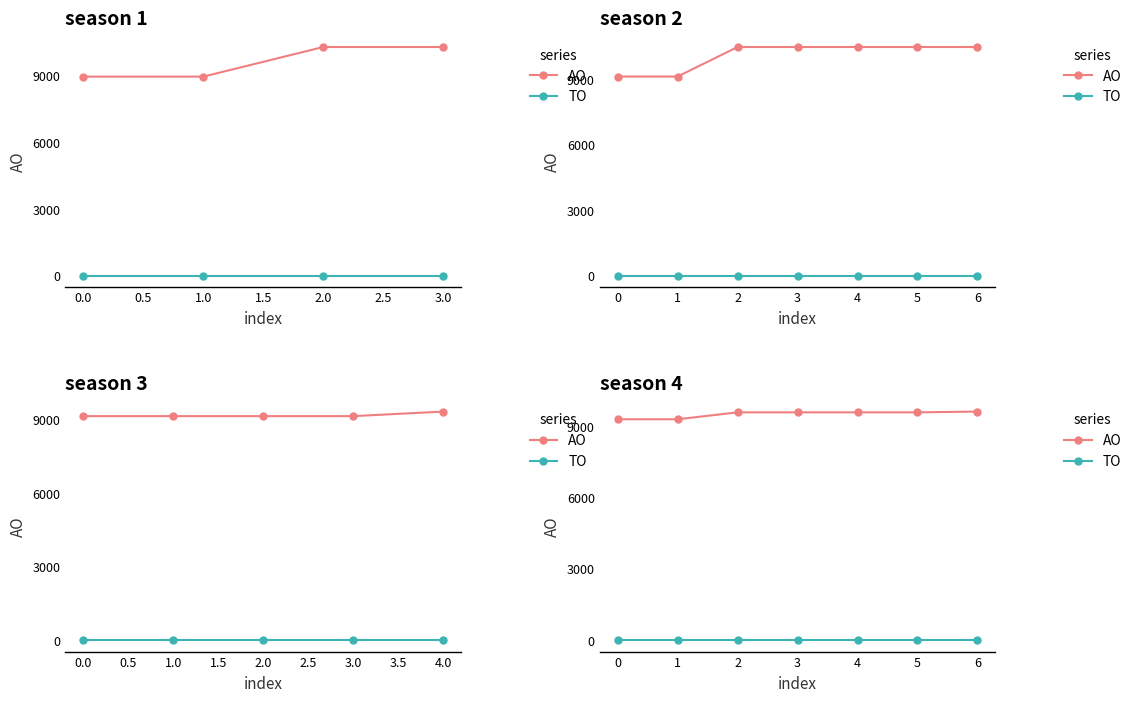

True or false: AO has more than 0 points higher than both neighbors.

False